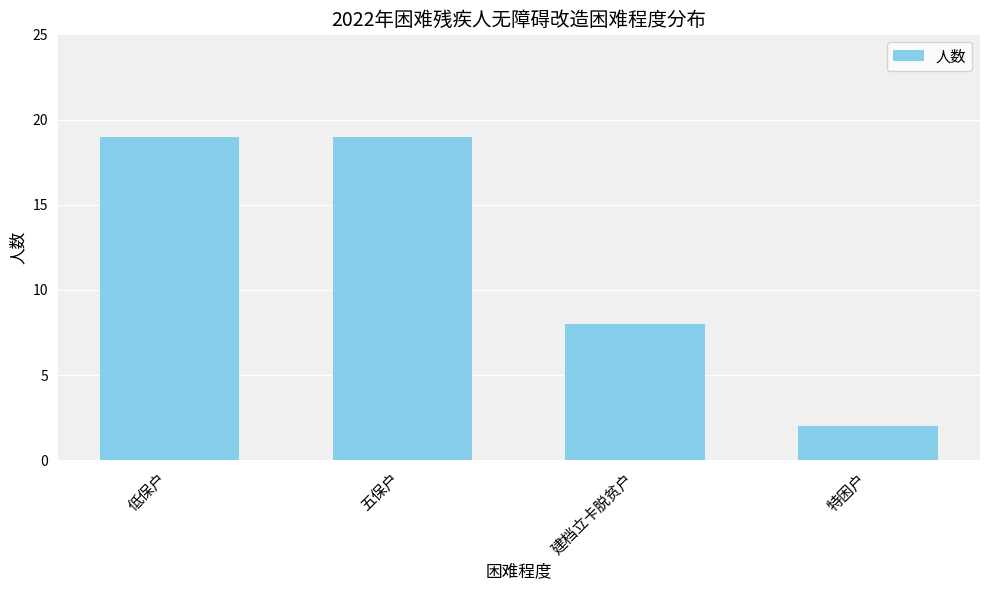

Are the bars horizontal?

No